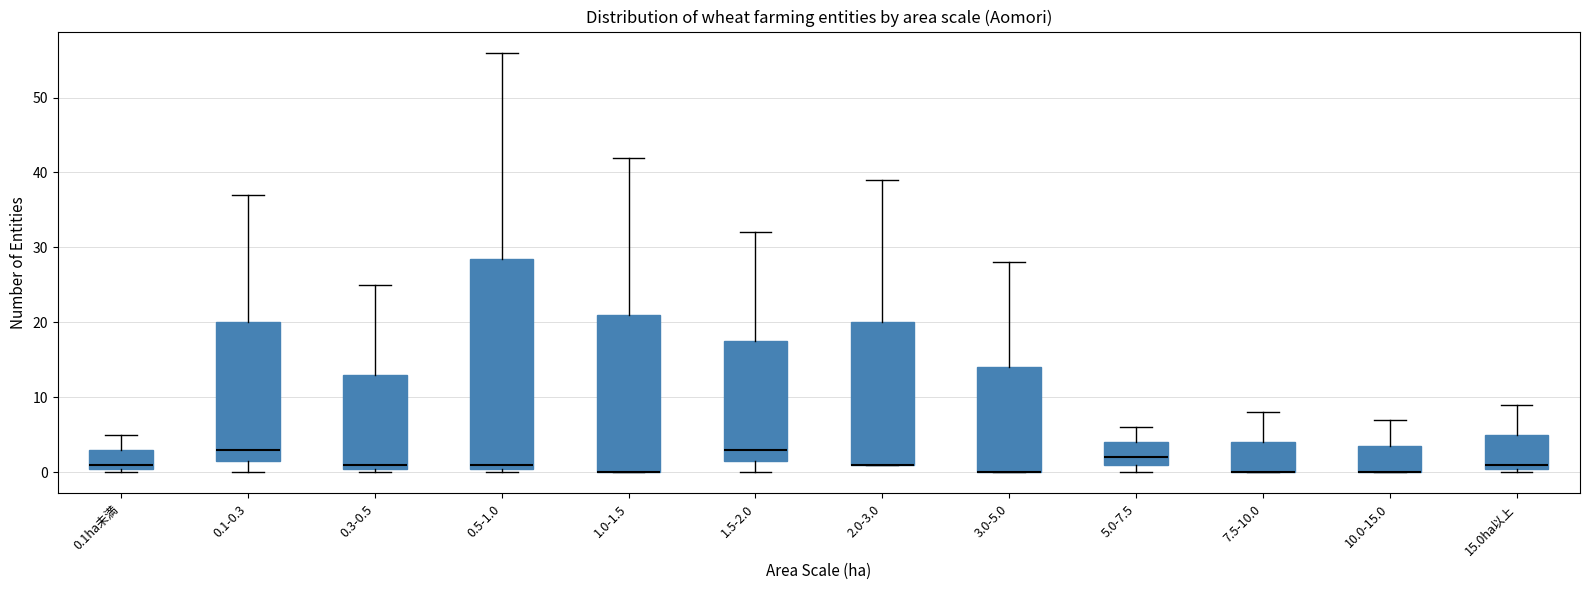

Comparing the boxes themselves (not the whiskers), which one is the tallest?

0.5-1.0